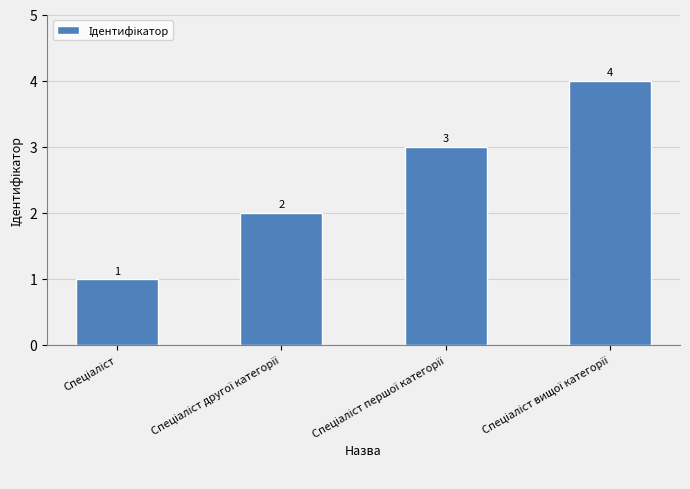

Count the values in the range 2 to 4.

3